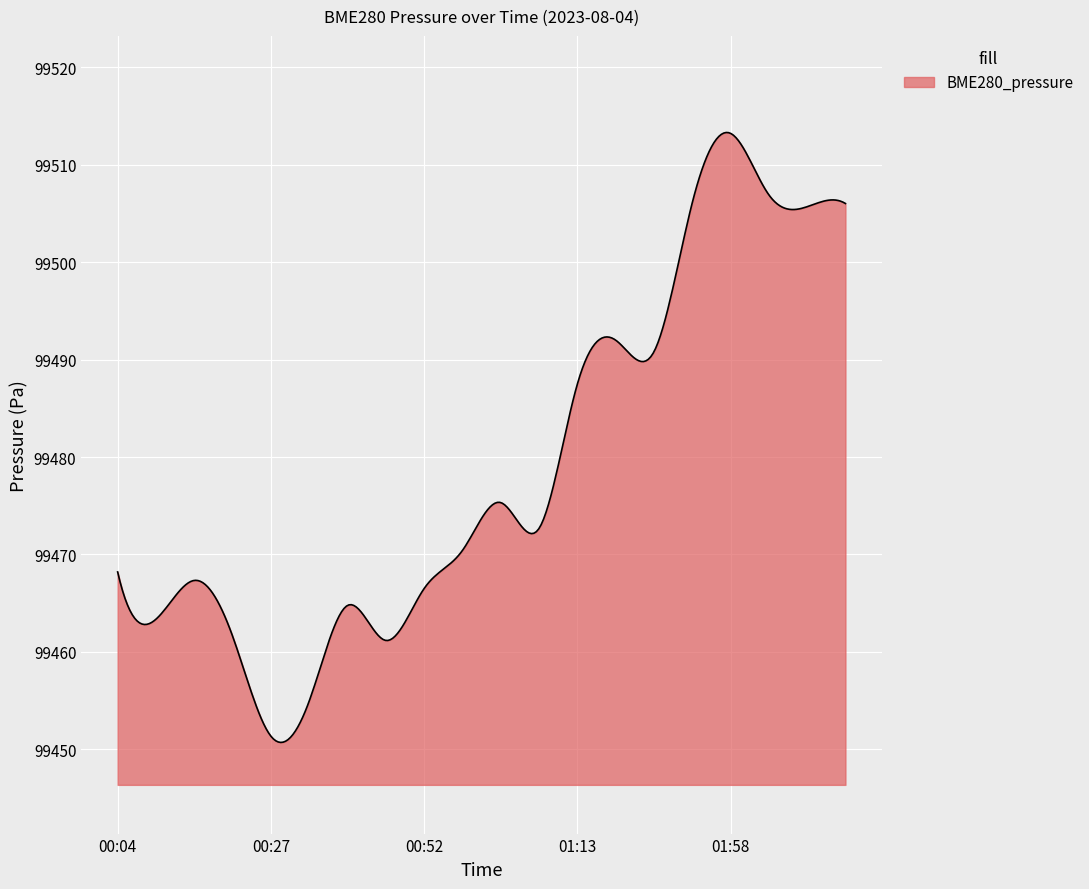

What is the difference between the maximum and minimum values?

62.6